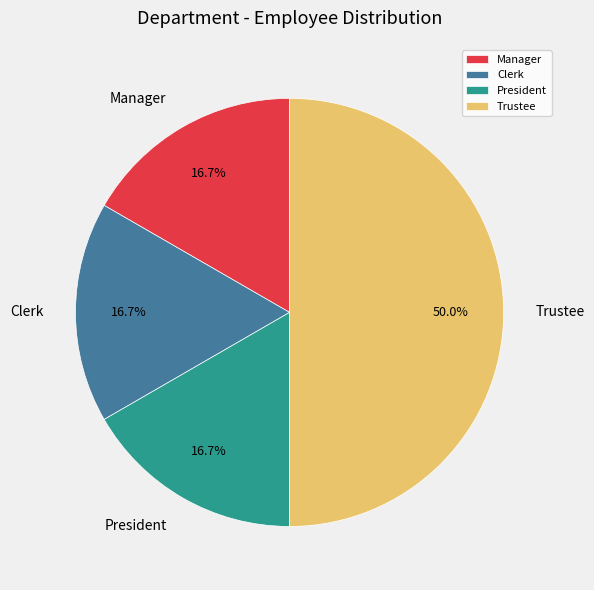

The Trustee slice represents 42% of the pie. True or false?

False